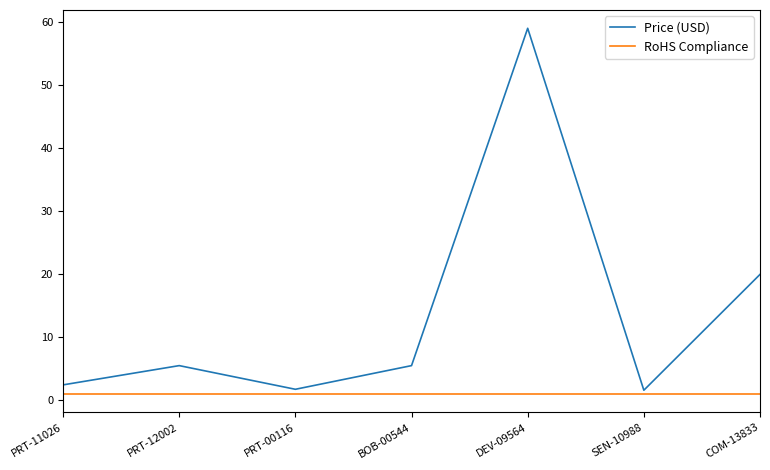

True or false: RoHS Compliance has a value of 1.0 at PRT-00116.

True